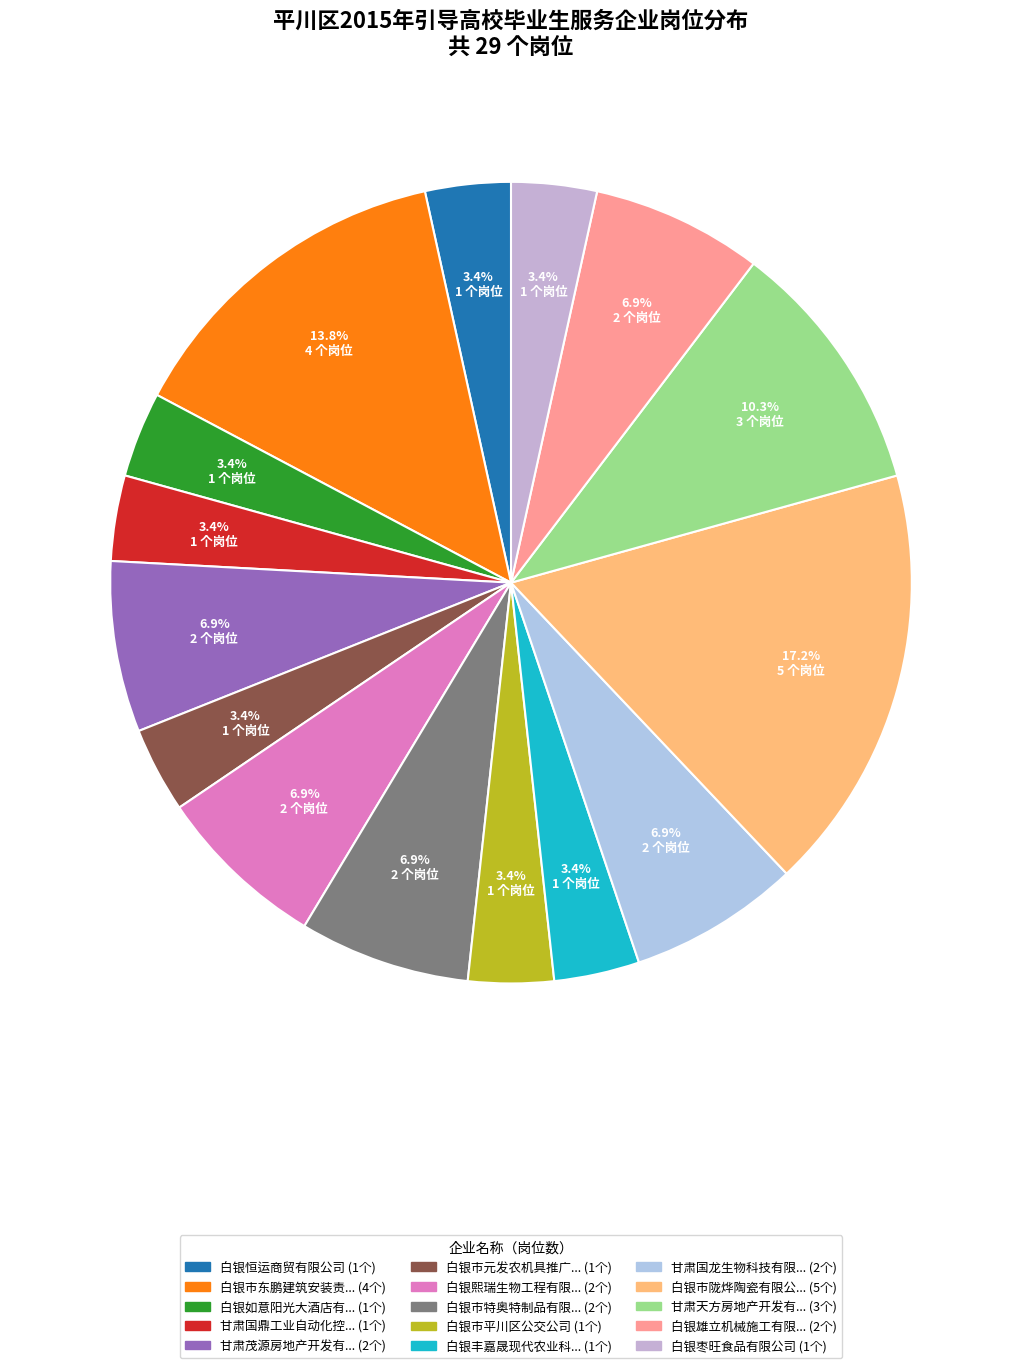

Which category has the smallest portion of the pie?

白银恒运商贸有限公司